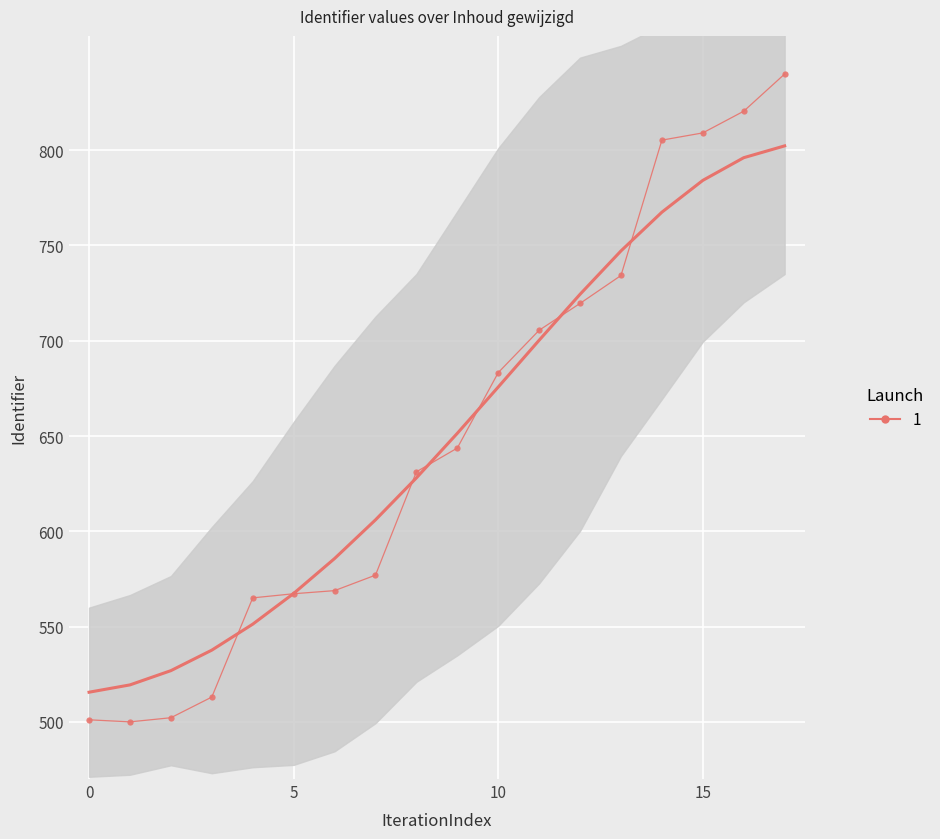

What is the sum of all values?

11686.9